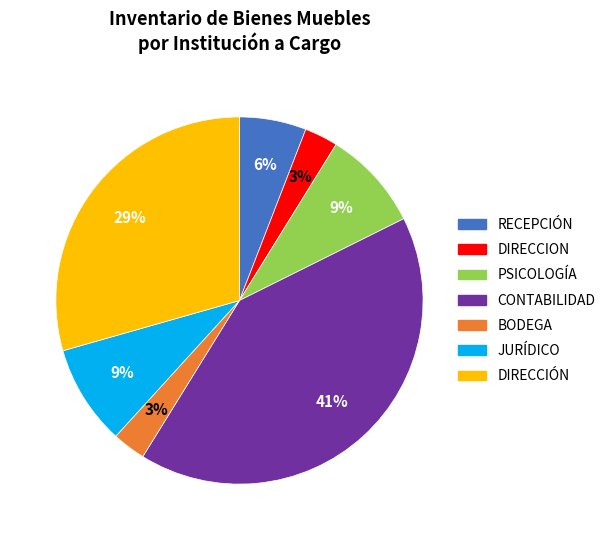

What is the largest slice in the pie chart?

CONTABILIDAD